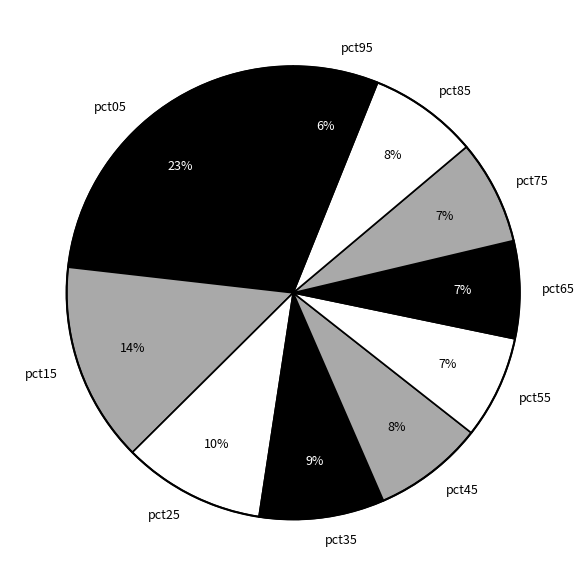

Is the sum of pct95 and pct45 greater than half?

No